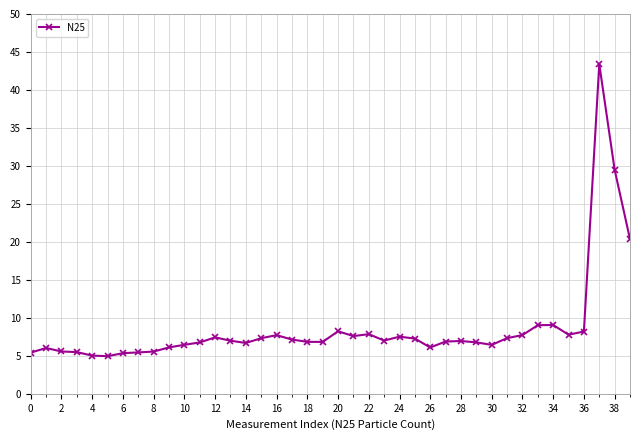

What is the average value?

8.7